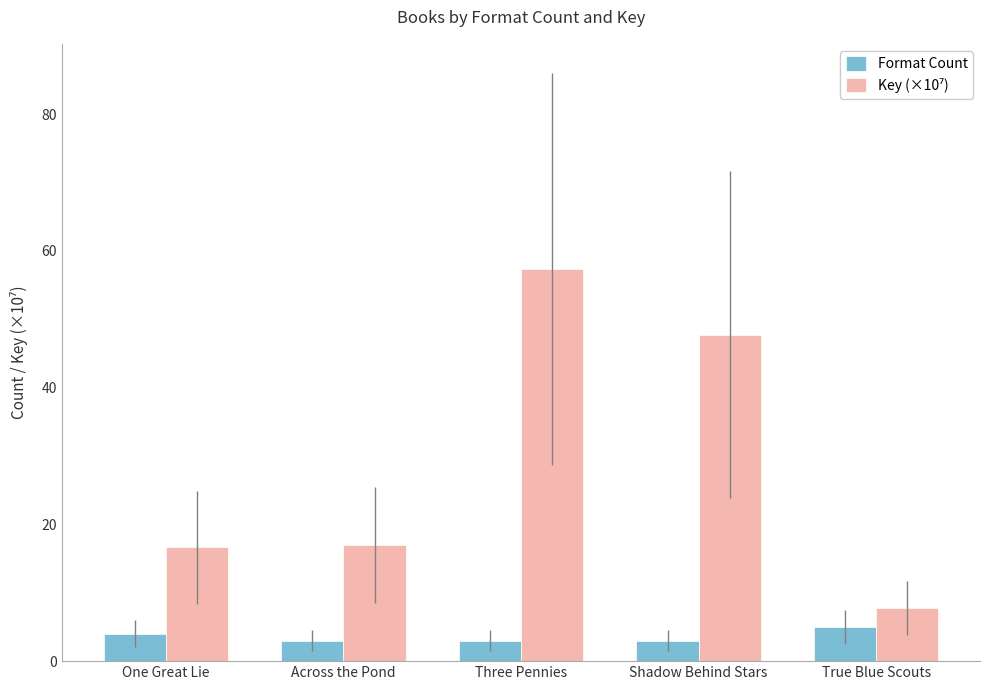

What position from the left is Three Pennies?

3